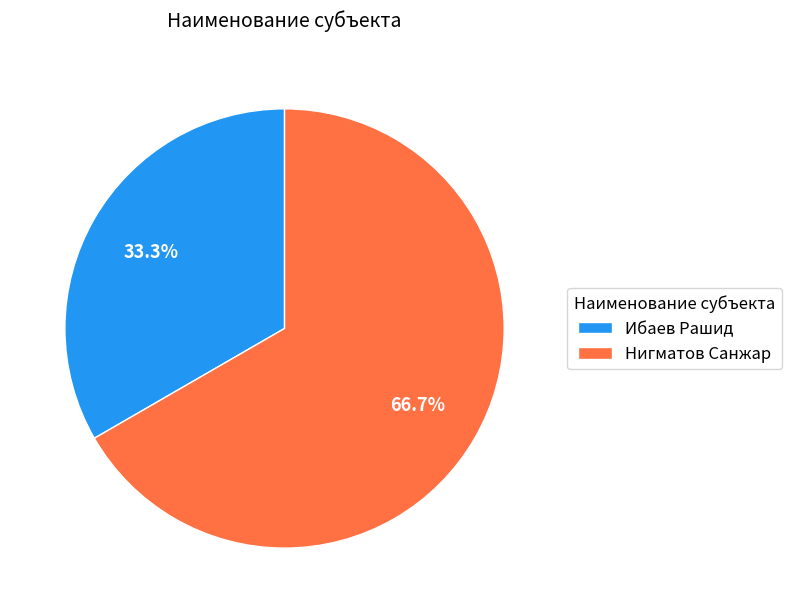

Is there a majority slice in this chart?

Yes